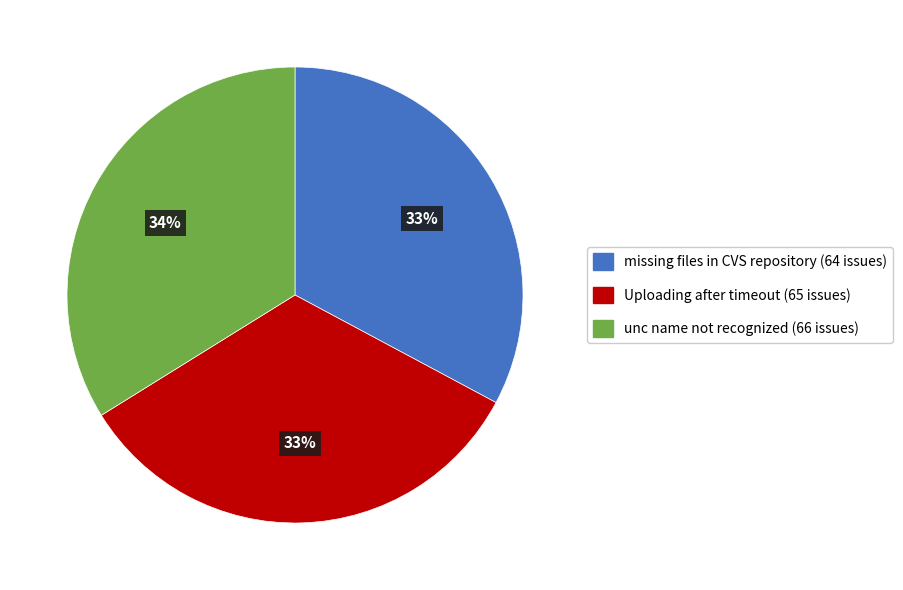

How many slices are in this pie chart?

3